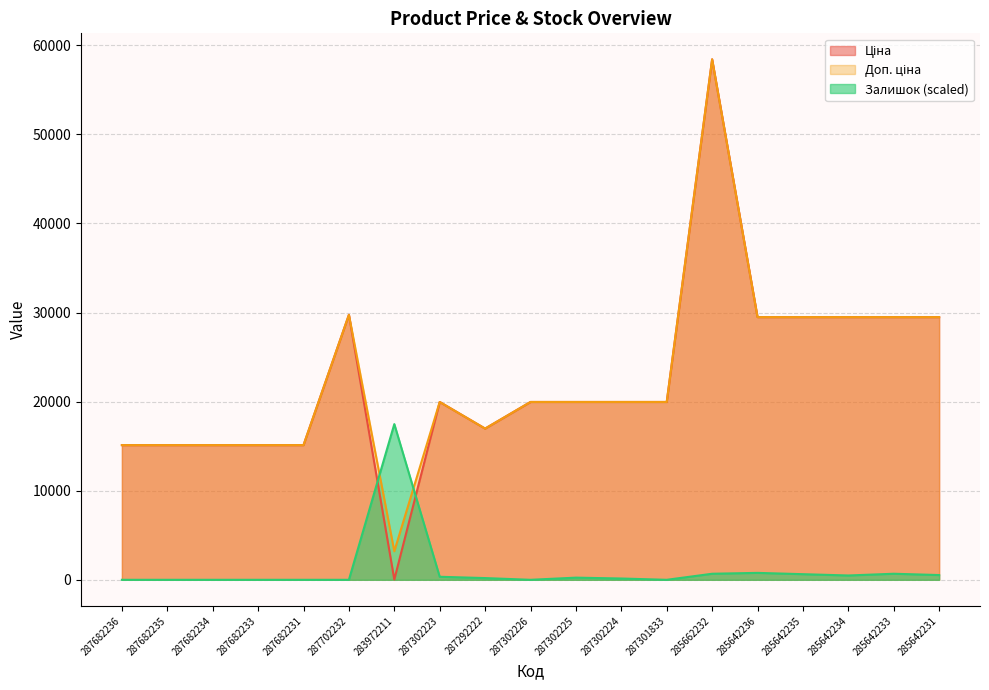

Which series changed the most between 287302225 and 287302224?

Залишок